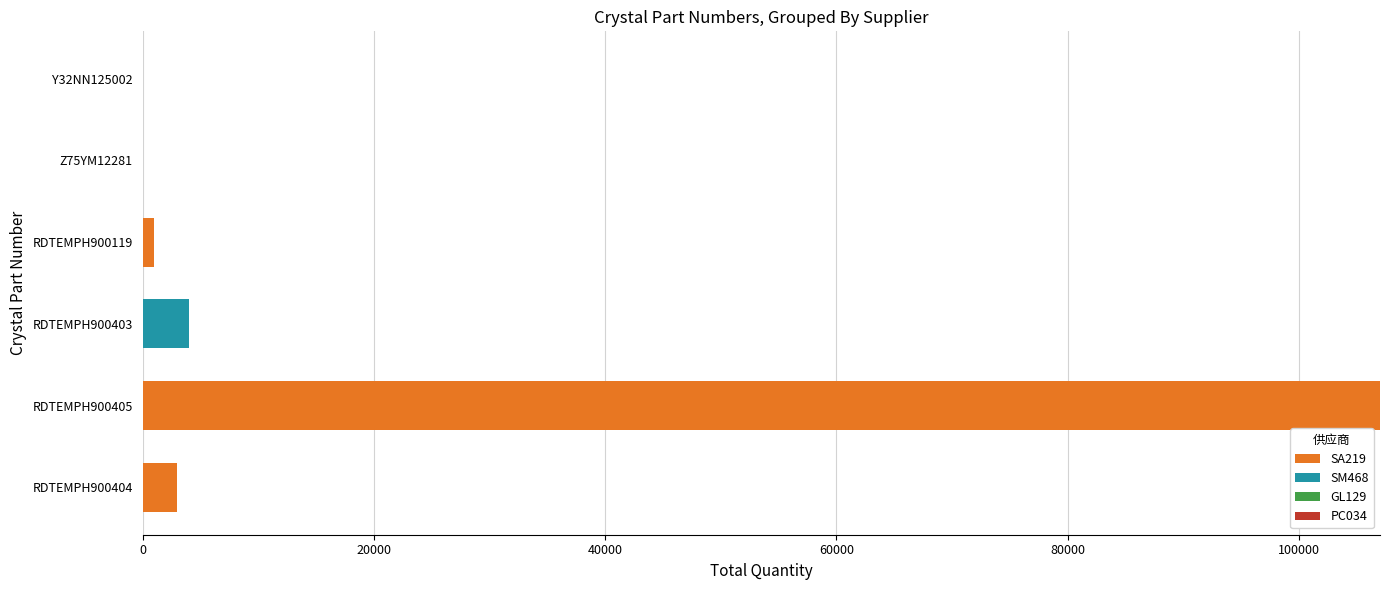

At which category is the sum across all series the highest?

RDTEMPH900405